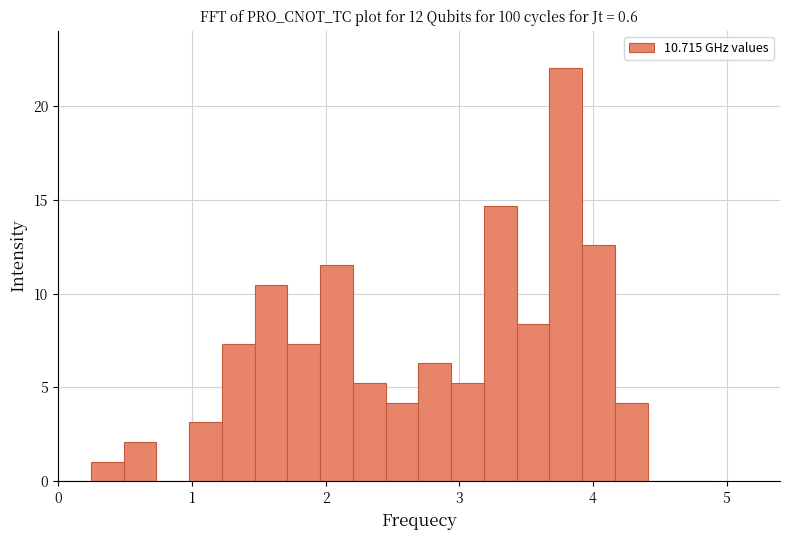

Read against the x-axis, roughly where is the centre of the tallest bar?

3.8